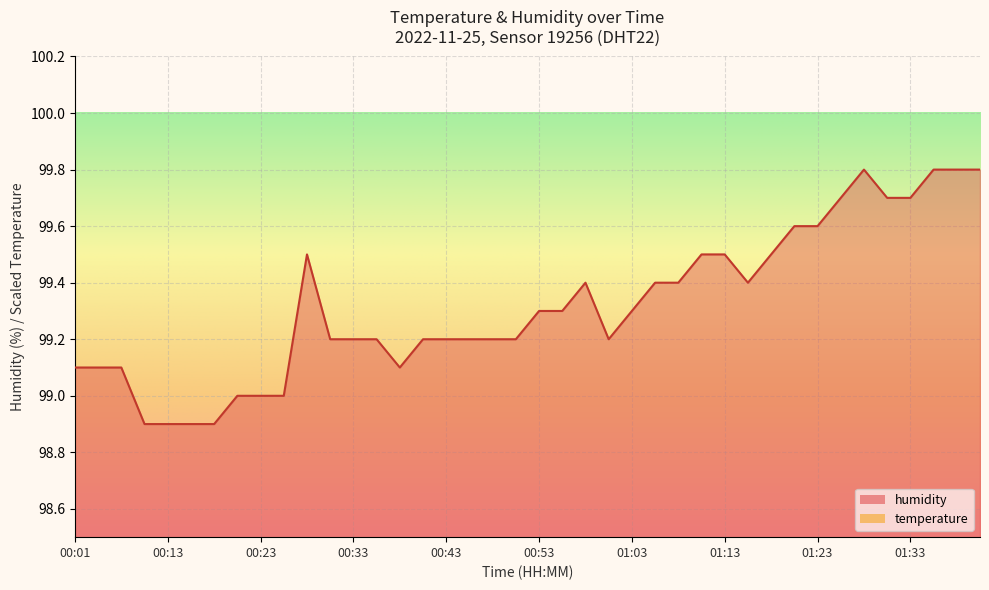

True or false: temperature and humidity intersect in this chart.

False